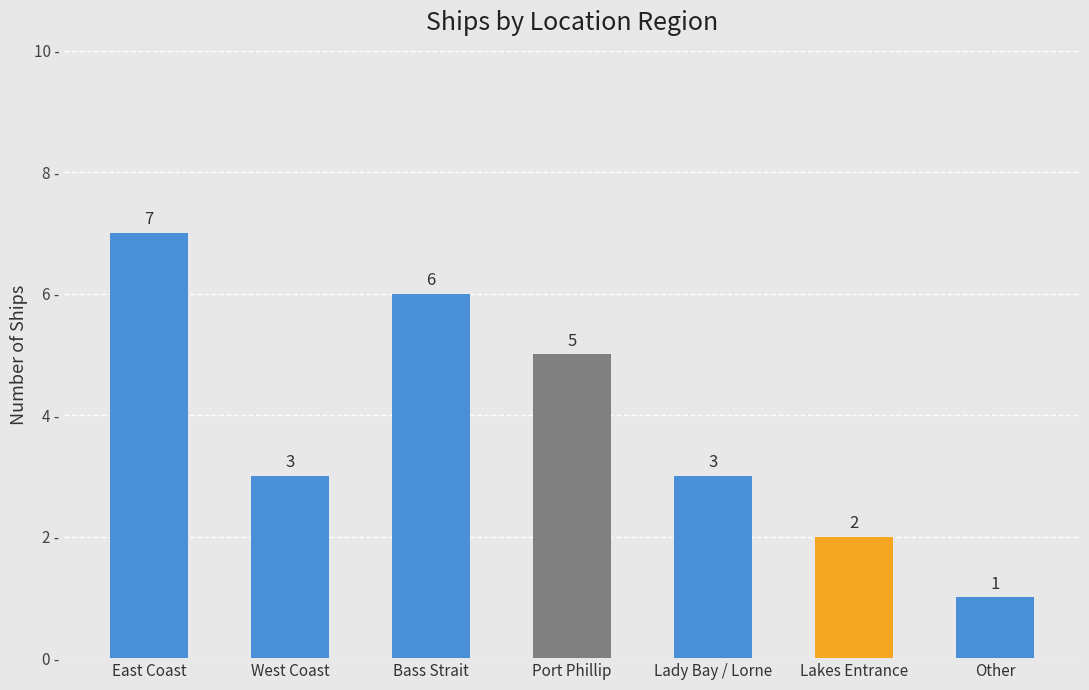

Reading left to right, extract all data points from this chart.

East Coast=7	West Coast=3	Bass Strait=6	Port Phillip=5	Lady Bay / Lorne=3	Lakes Entrance=2	Other=1